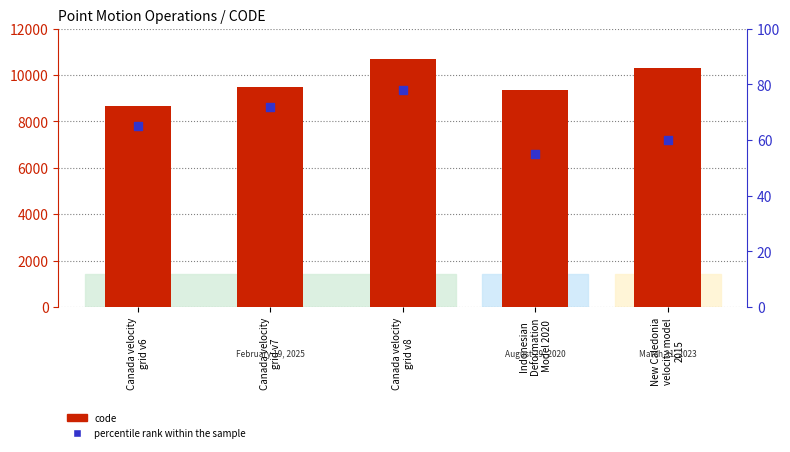

Which series has the largest Y range (max minus min)?

code